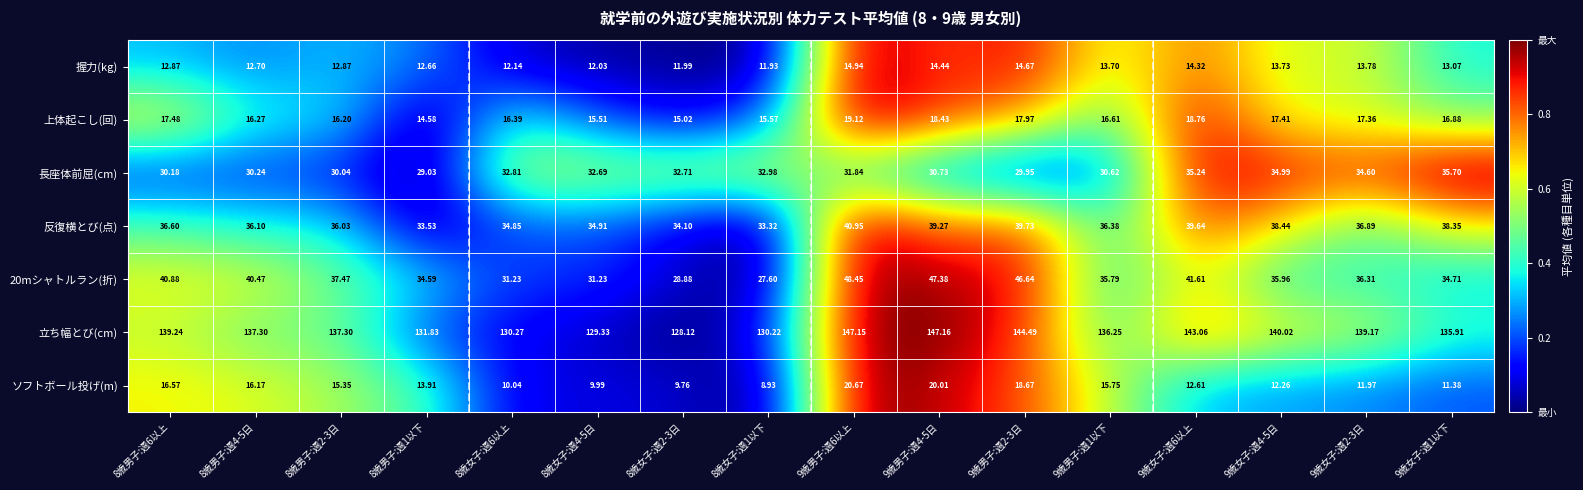

Is the value of ソフトボール投げ(m) at 9歳女子:週1以下 greater than the value of 上体起こし(回) at 9歳女子:週1以下?

No